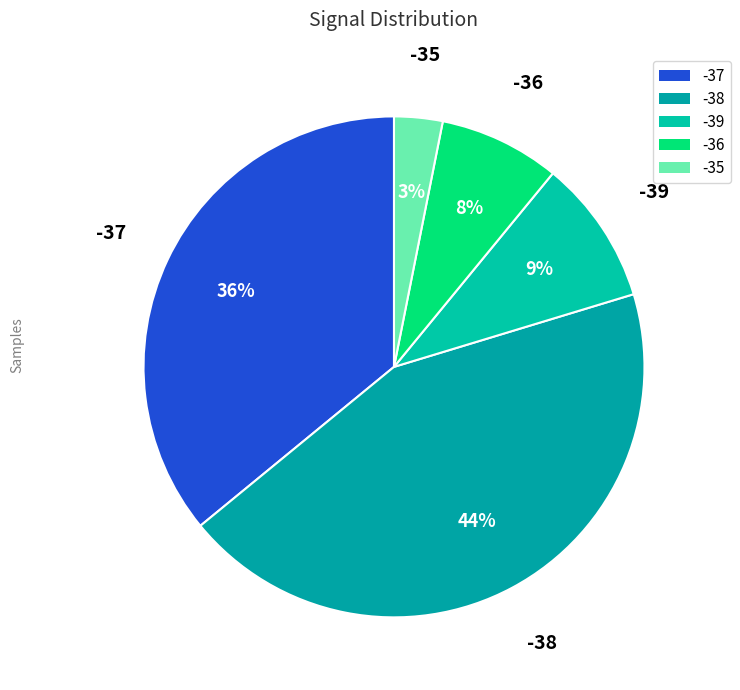

Do -38 and -37 together represent more than half of the pie?

Yes